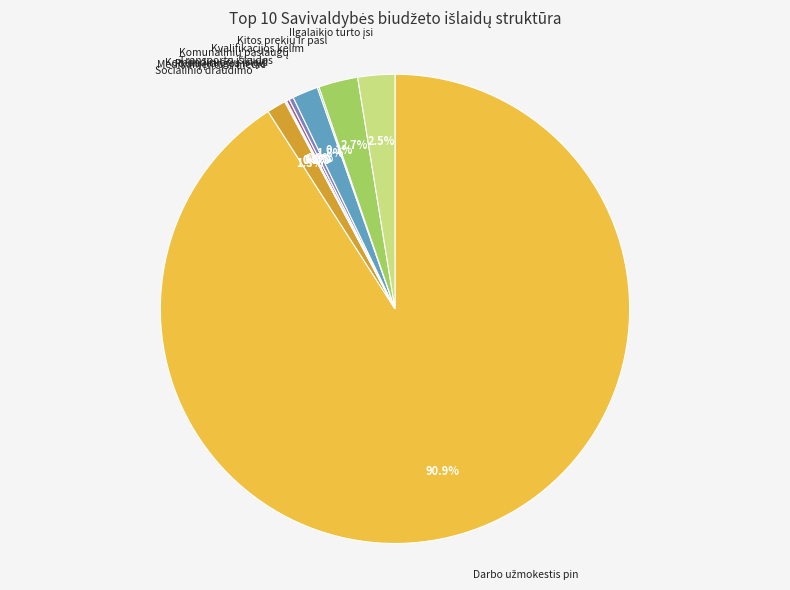

Is there any slice that represents more than half of the pie?

Yes